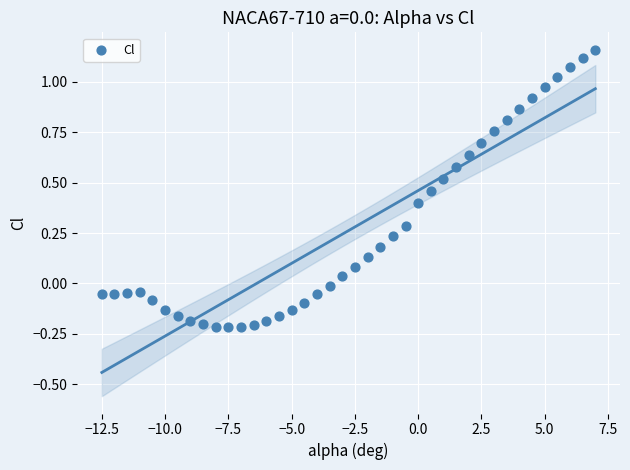

What is the range of Y values (max minus min)?

1.4